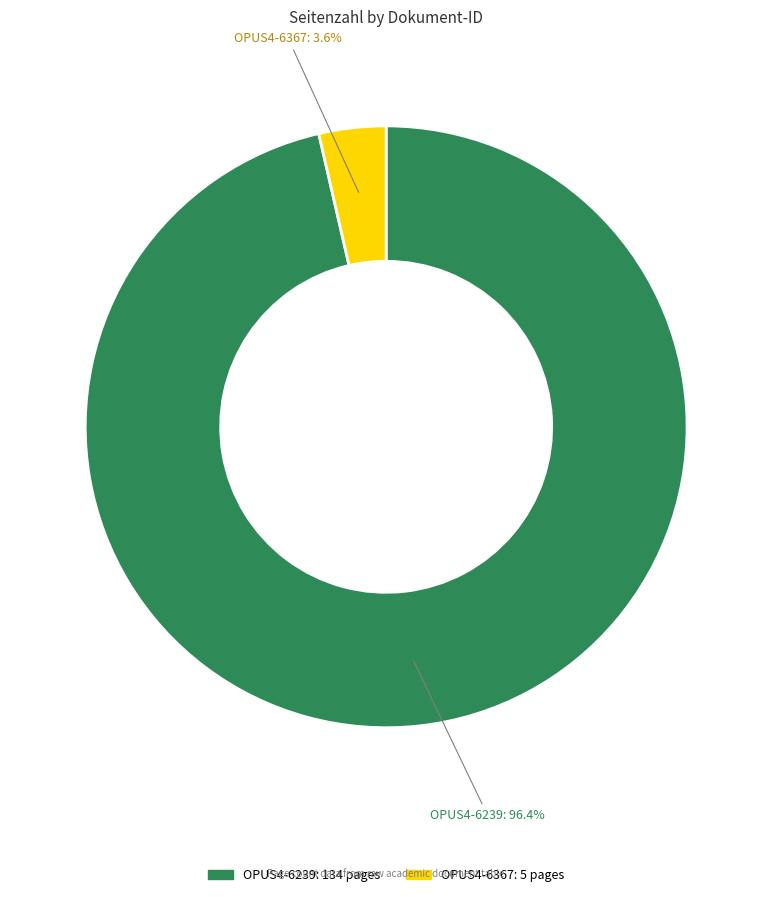

Rank the categories by value from lowest to highest.

OPUS4-6367, OPUS4-6239